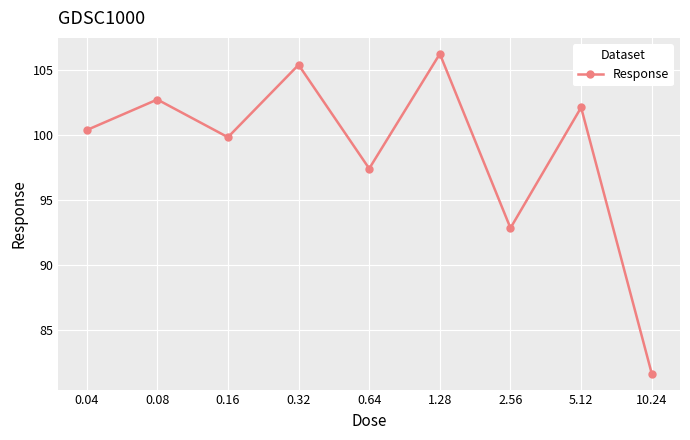

What is the sum of all values?

888.8